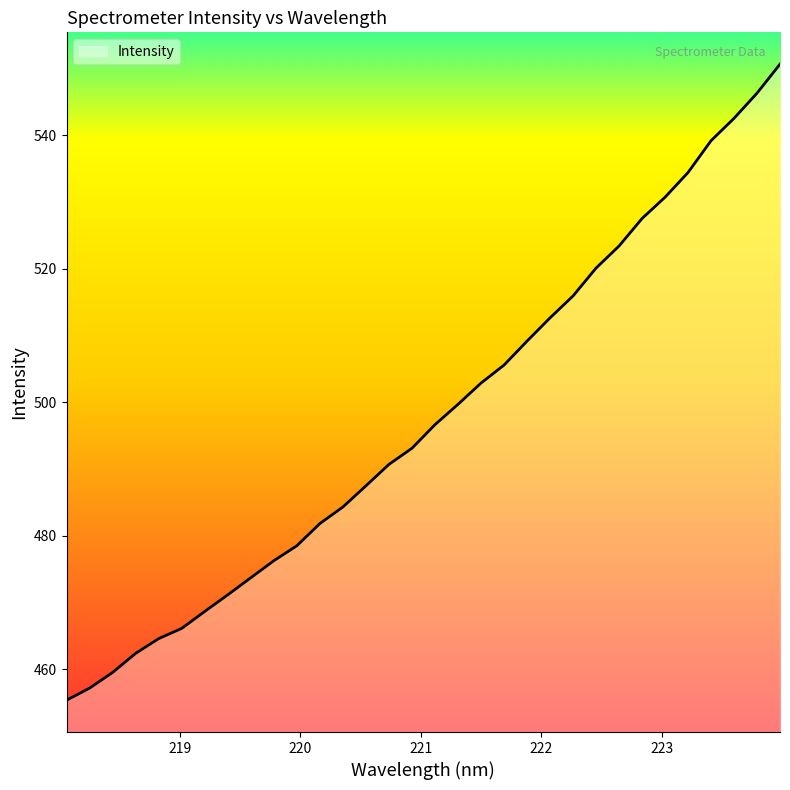

What is the minimum value shown in the chart?

455.4